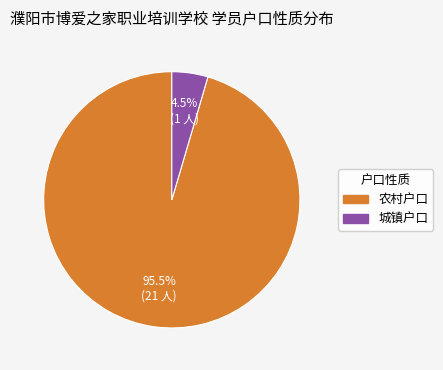

Between 城镇户口 and 农村户口, which is larger?

农村户口